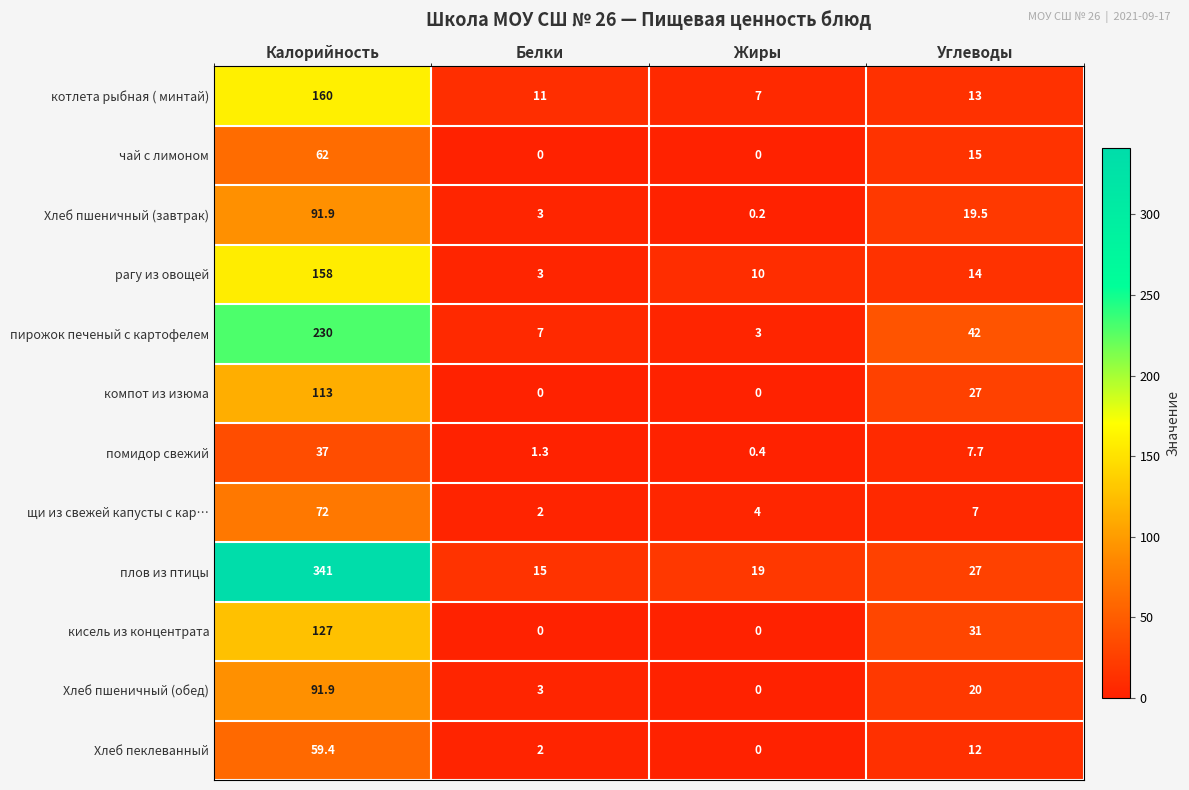

What is the difference between the котлета рыбная ( минтай) values at Углеводы and Белки?

2.0